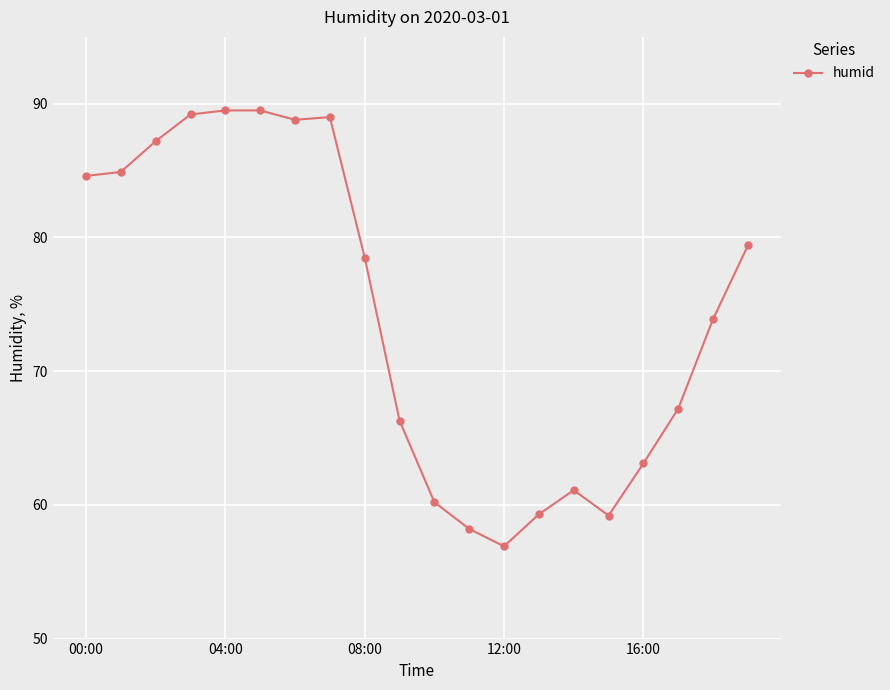

How many values are below 78?

10